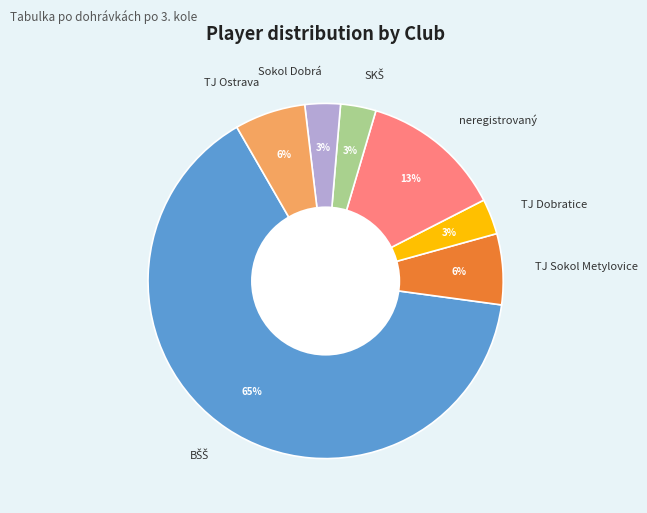

To the nearest percent, what portion does TJ Sokol Metylovice represent?

6%